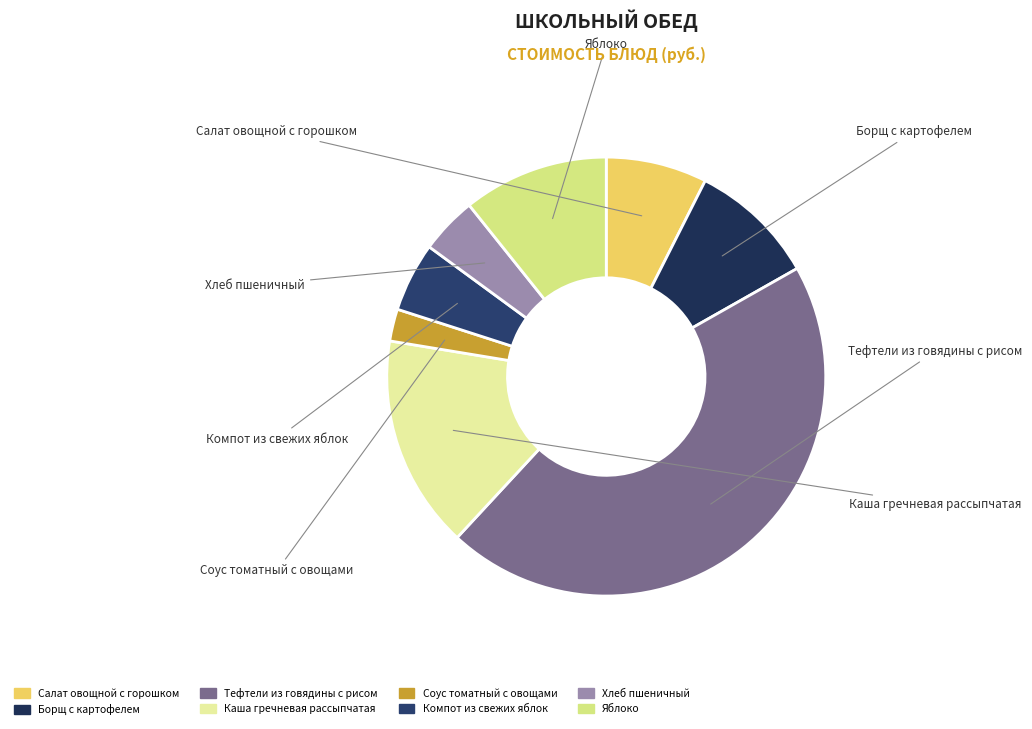

Rank the categories by value from lowest to highest.

Соус томатный с овощами, Хлеб пшеничный, Компот из свежих яблок, Салат овощной с горошком, Борщ с картофелем, Яблоко, Каша гречневая рассыпчатая, Тефтели из говядины с рисом